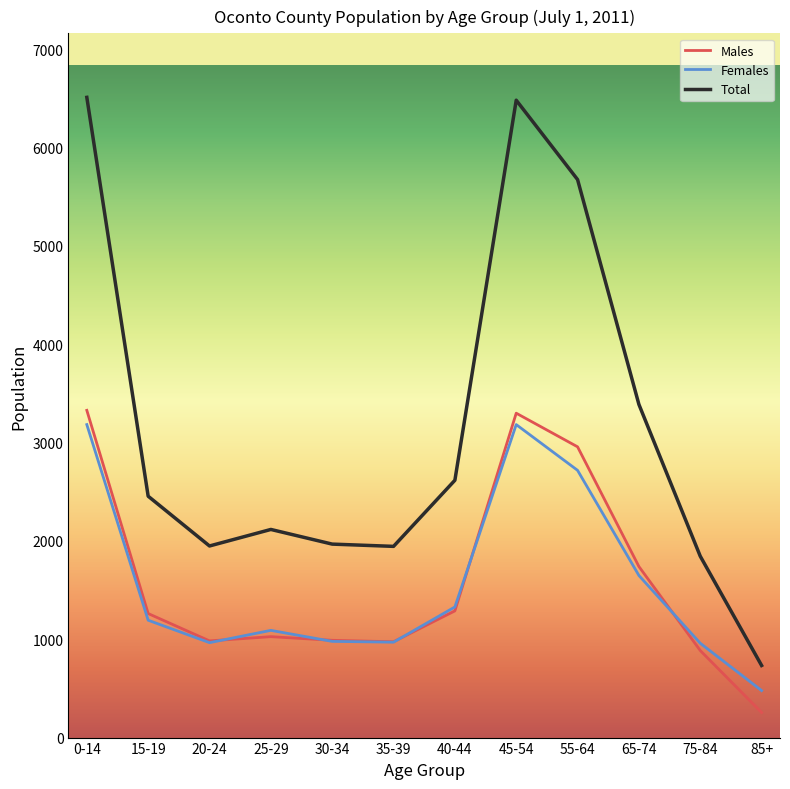

What value does the Males series have at 65-74?

1739